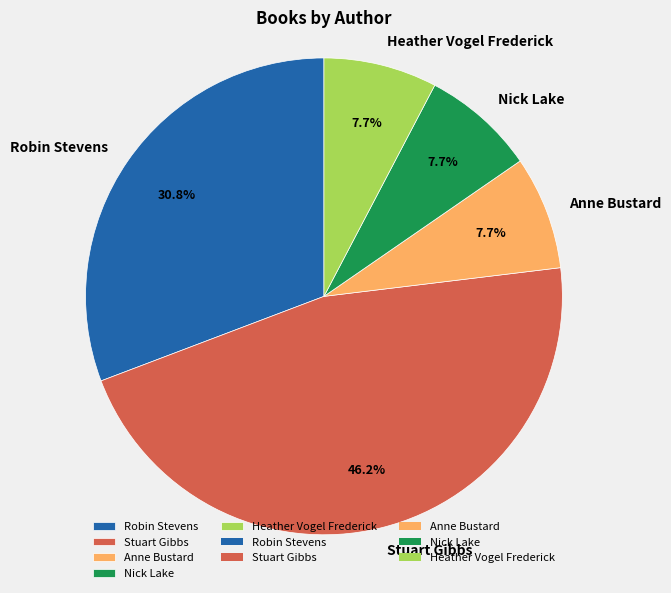

The Nick Lake slice represents 8% of the pie. True or false?

True